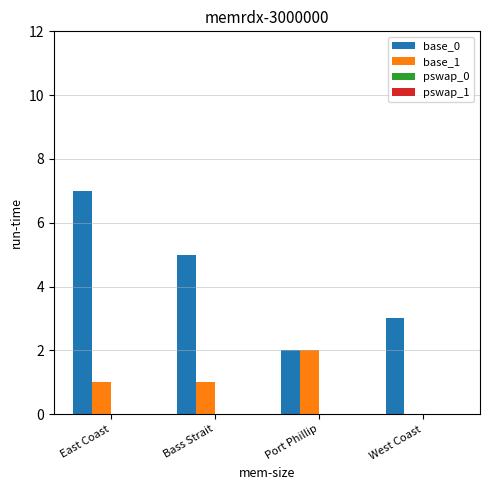

How many groups of bars are there?

4